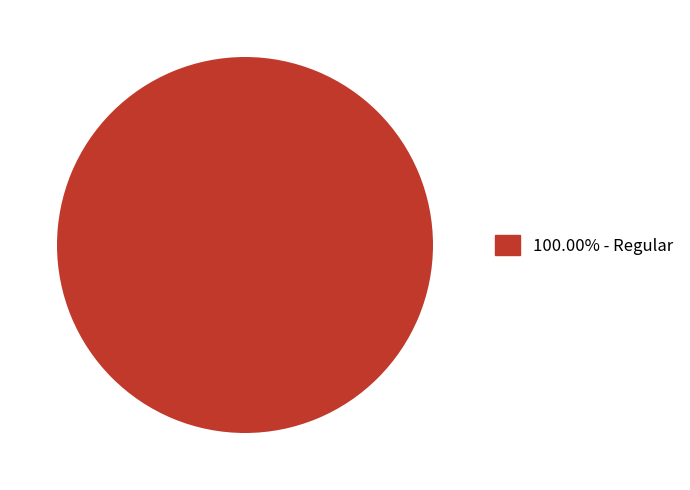

Is there a majority slice in this chart?

Yes